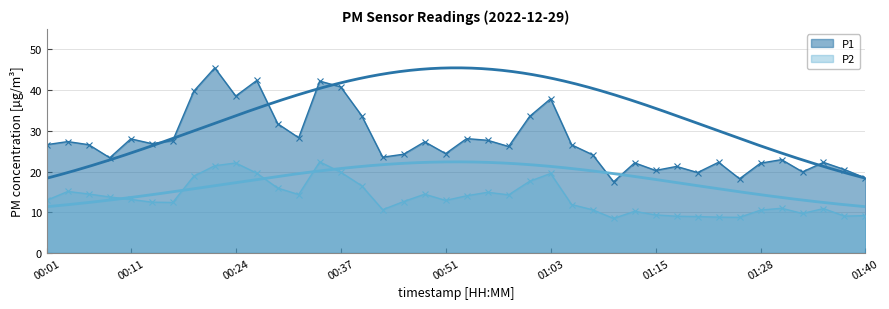

Rank the categories by P2 value from lowest to highest.

01:10, 01:25, 01:23, 01:20, 01:18, 01:37, 01:40, 01:15, 01:33, 01:13, 01:28, 01:08, 00:43, 01:35, 01:30, 01:06, 00:16, 00:13, 00:46, 00:51, 00:01, 00:11, 00:08, 00:53, 00:58, 00:32, 00:48, 00:06, 00:56, 00:03, 00:29, 00:40, 01:01, 00:18, 01:03, 00:26, 00:37, 00:21, 00:24, 00:34